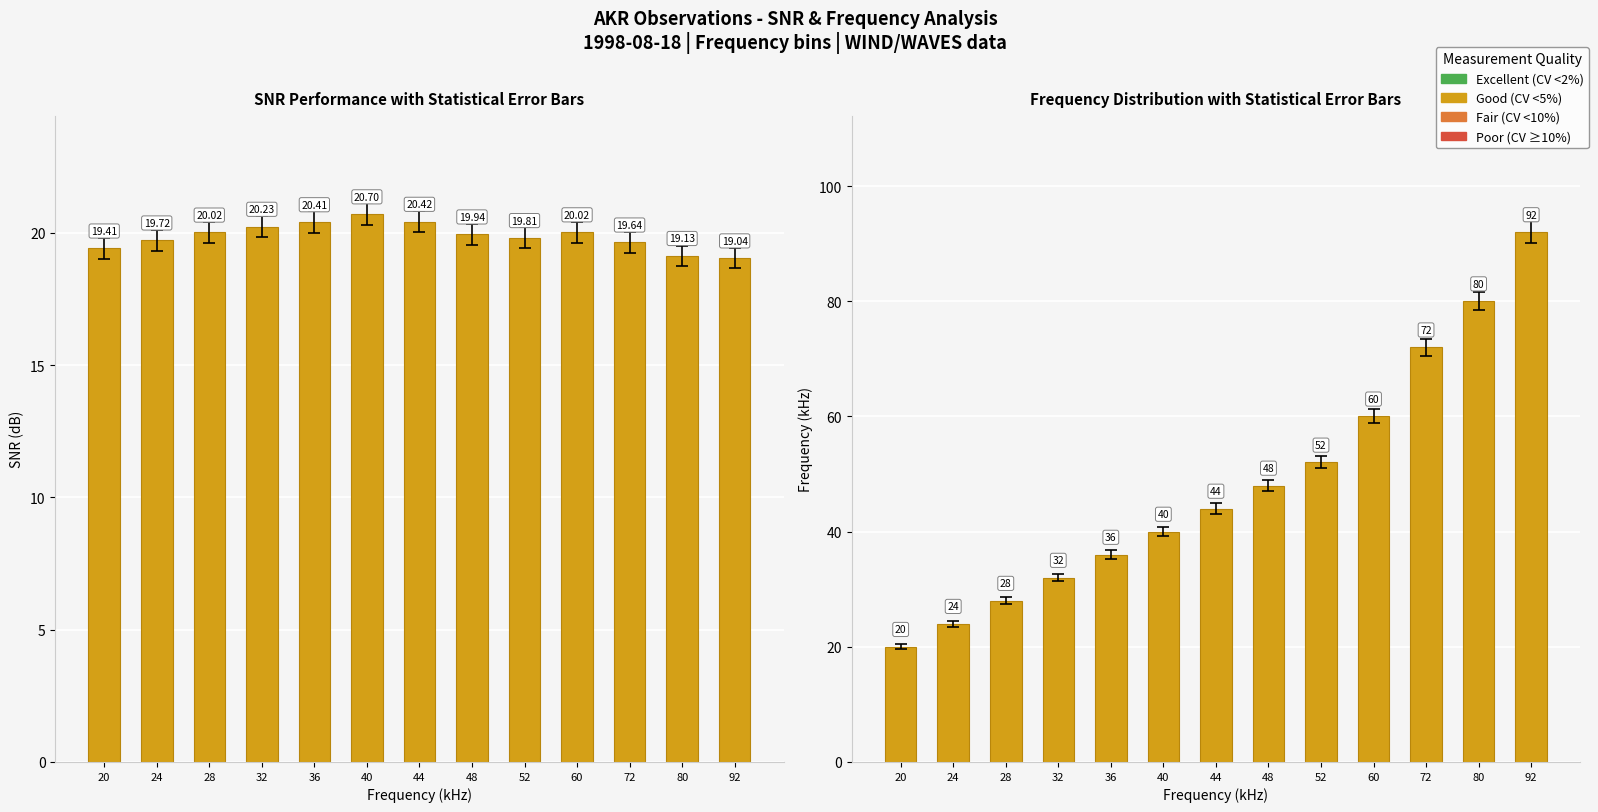

Between 60 and 92, which series saw the biggest shift?

Mean Freq (kHz)